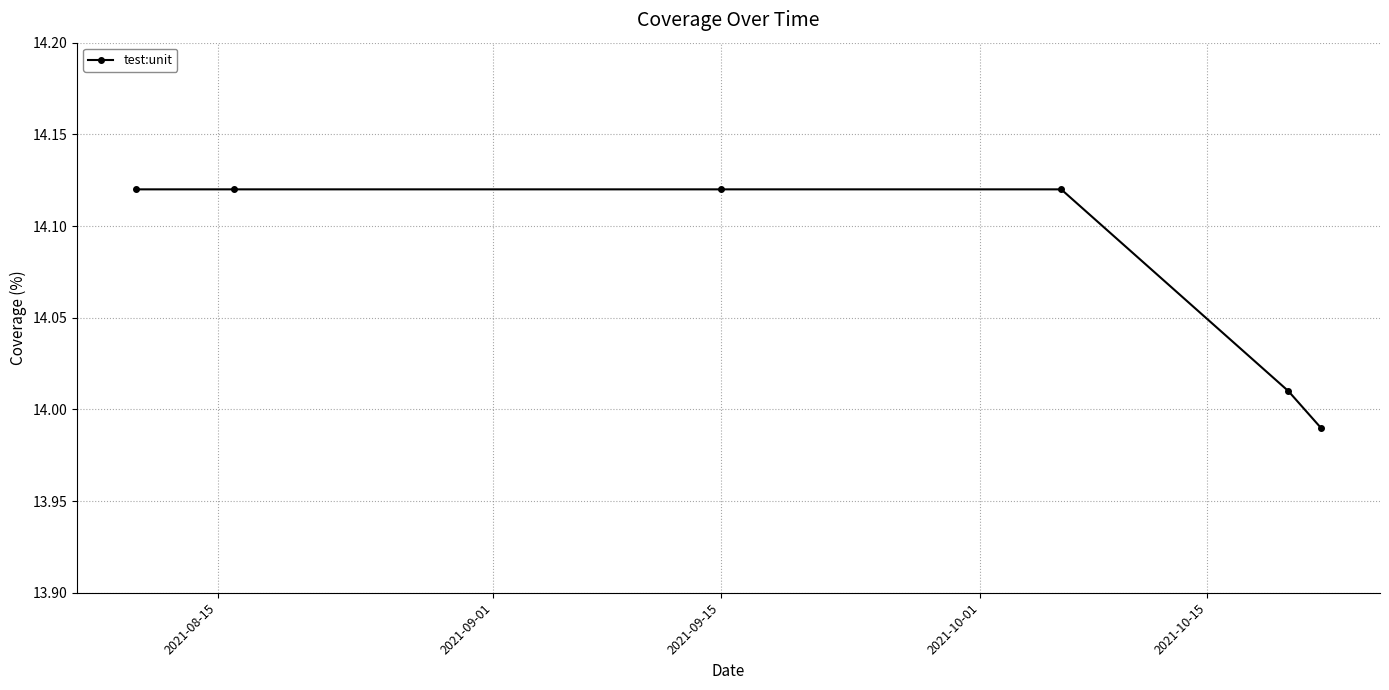

What is the sum of all values?

84.5